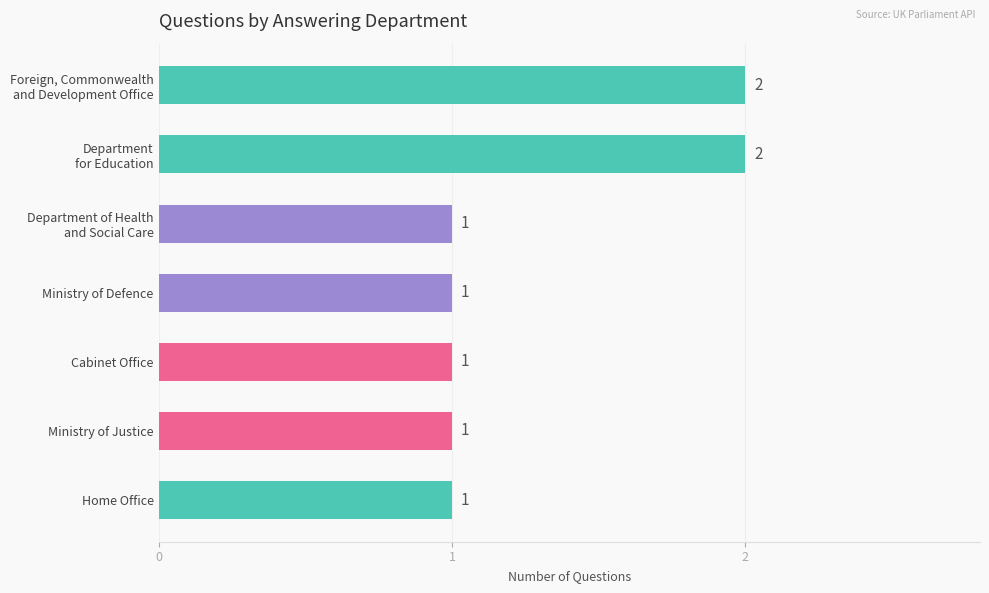

How many values are between 1 and 2?

7